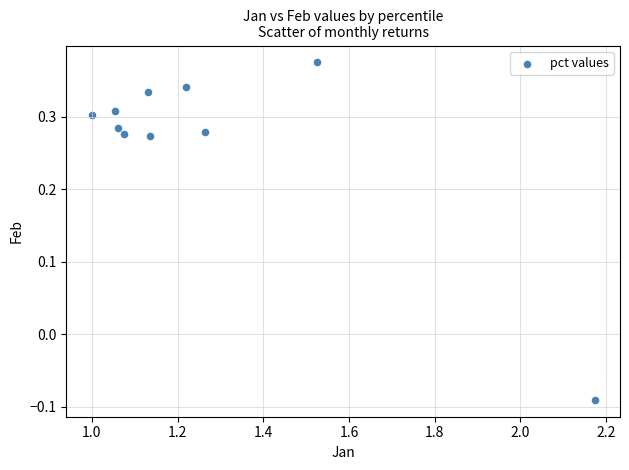

What is the average X value?

1.3